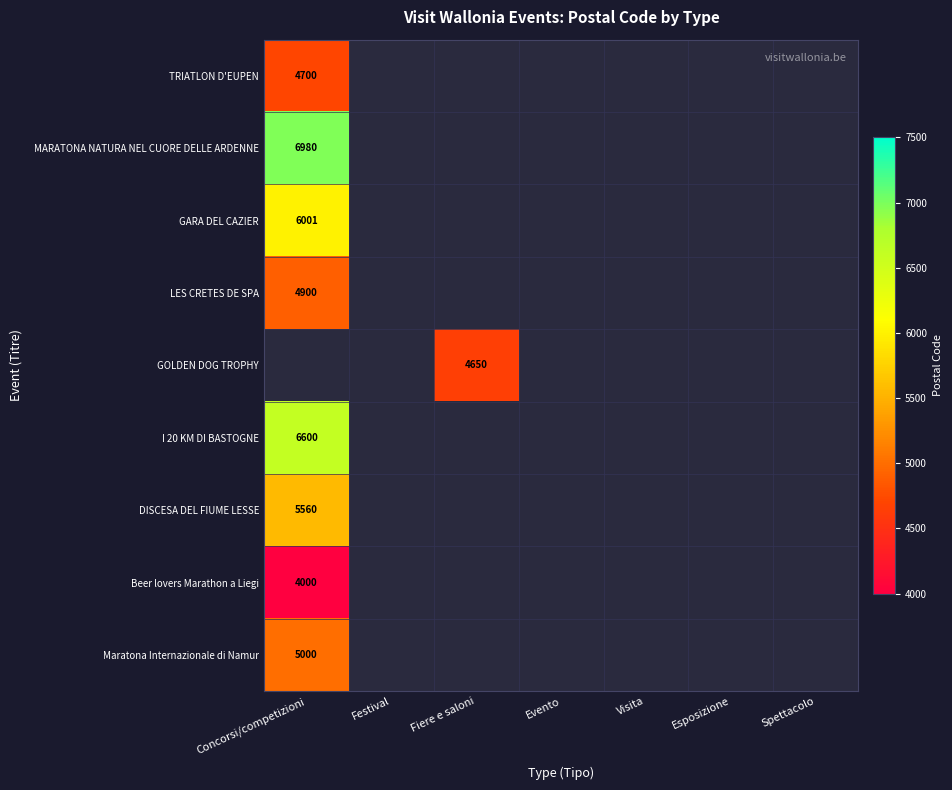

The value of GOLDEN DOG TROPHY at Fiere e saloni is 8114. True or false?

False